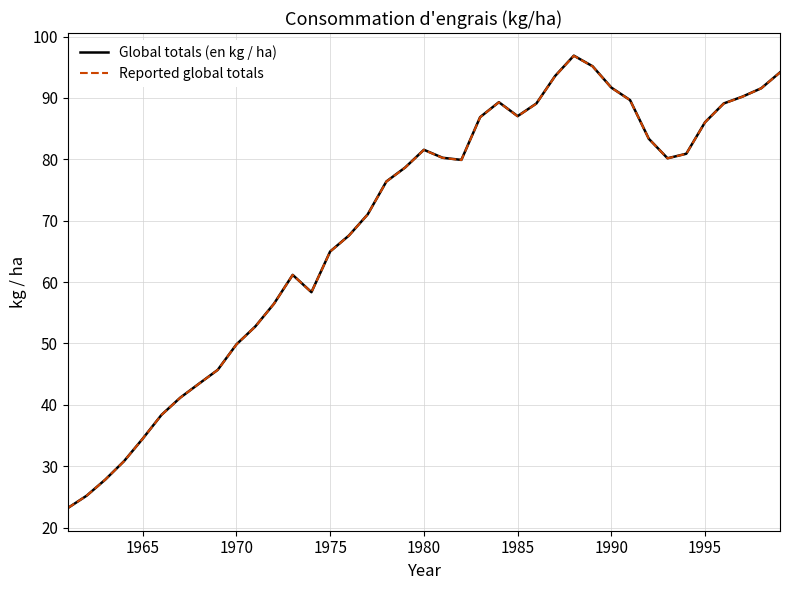

True or false: Reported global totals and Global totals (en kg / ha) cross at least once.

False